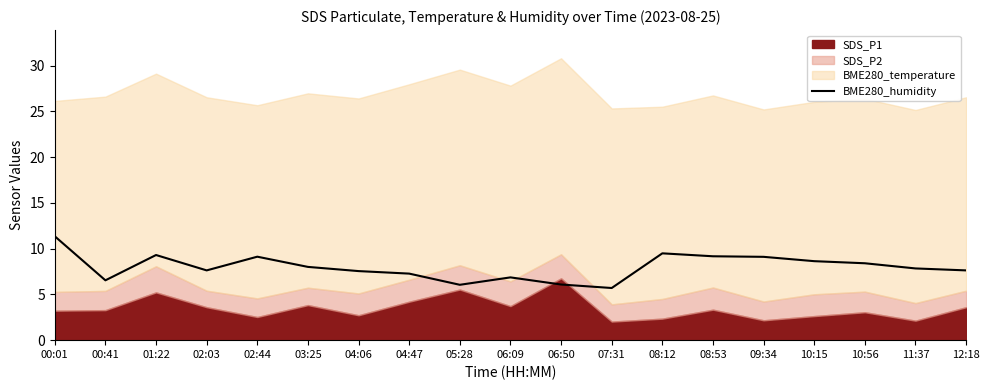

Count the number of categories in the chart.

19